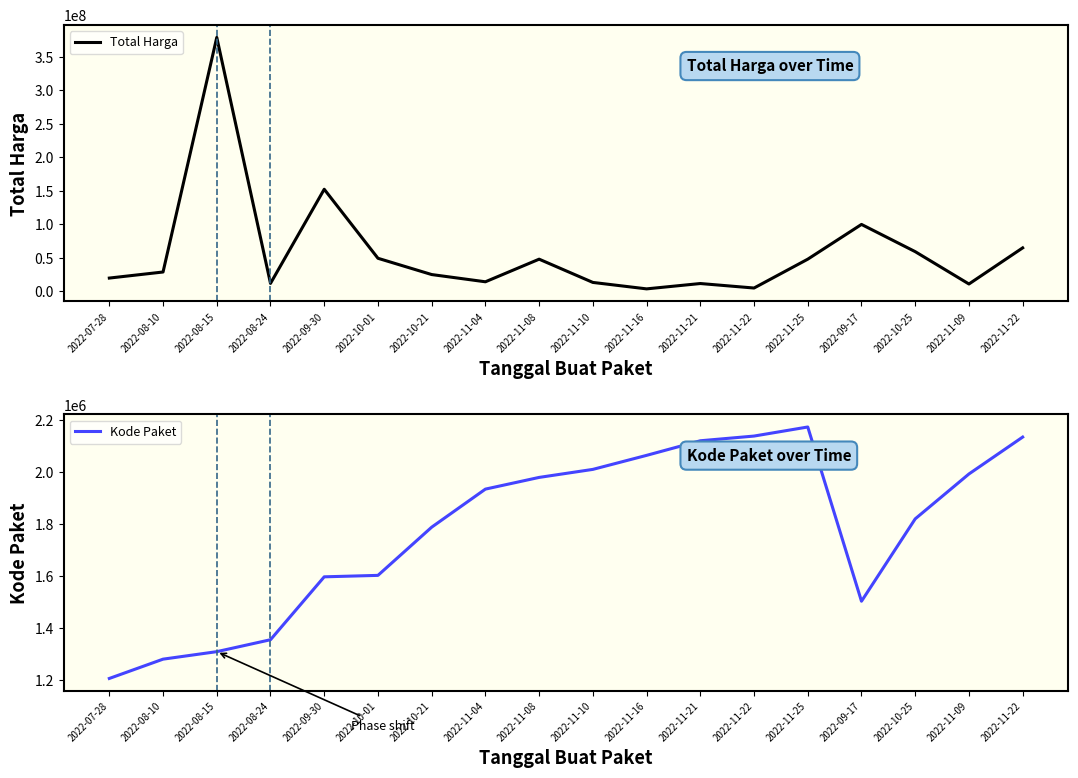

What is the label of the 3rd point from the left?

2022-08-15